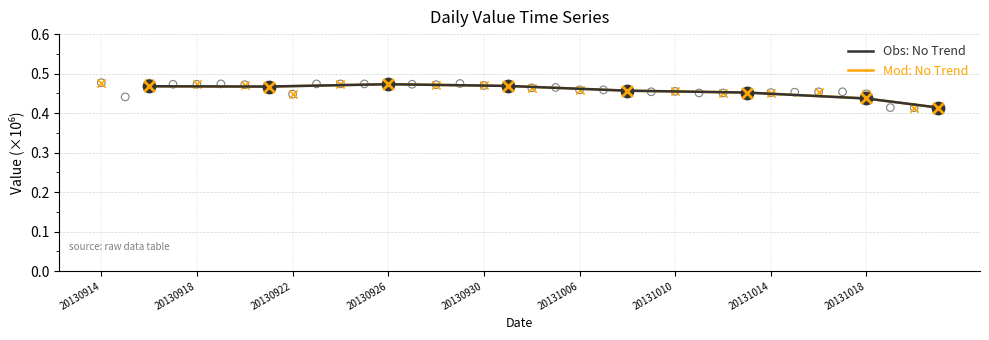

What are all the series names shown in the legend?

Obs: No Trend, Mod: No Trend